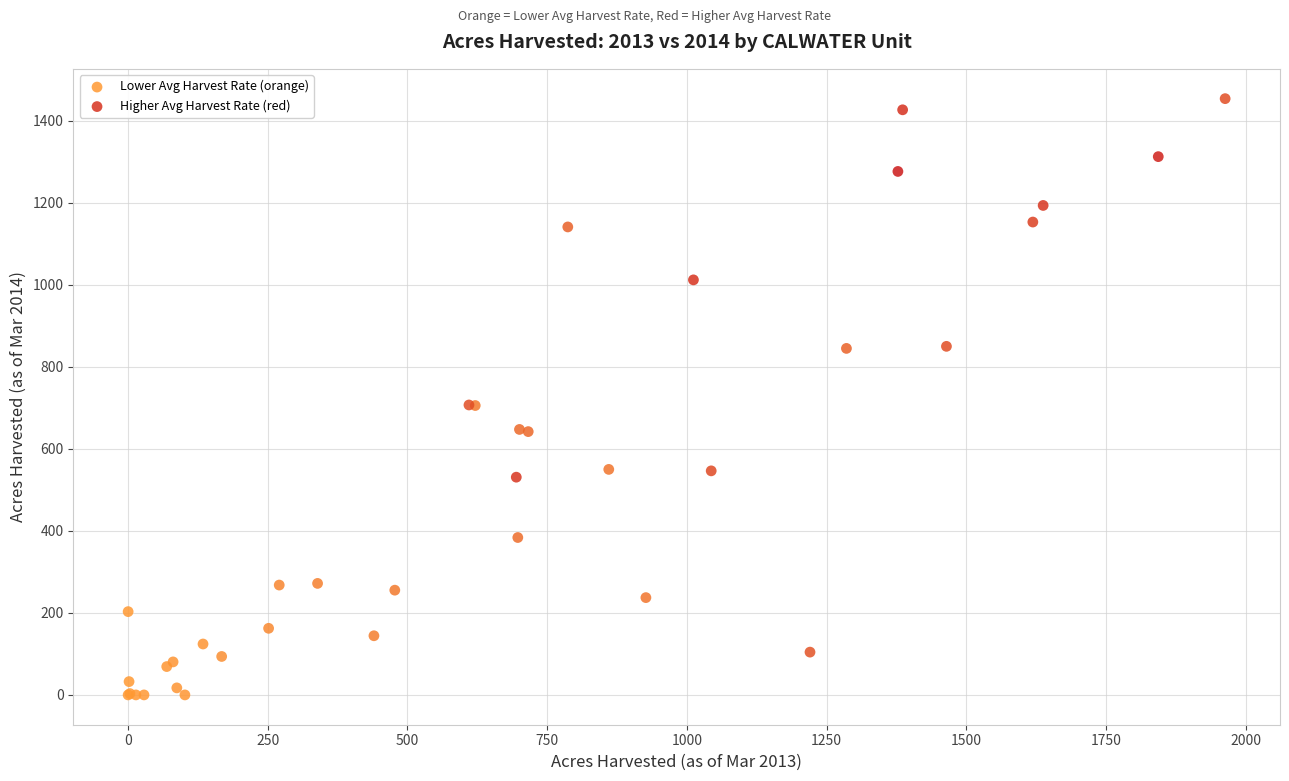

Which series reaches the minimum Y coordinate?

Lower Avg Harvest Rate (orange)